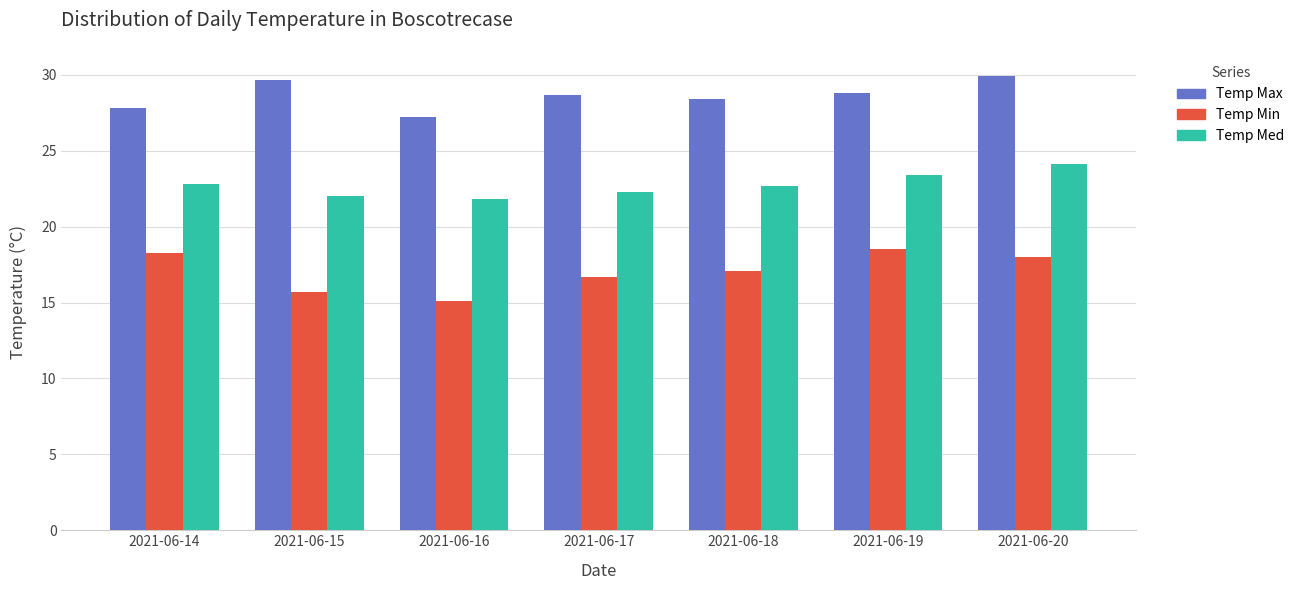

Which series has the largest range (max minus min)?

Temp Min